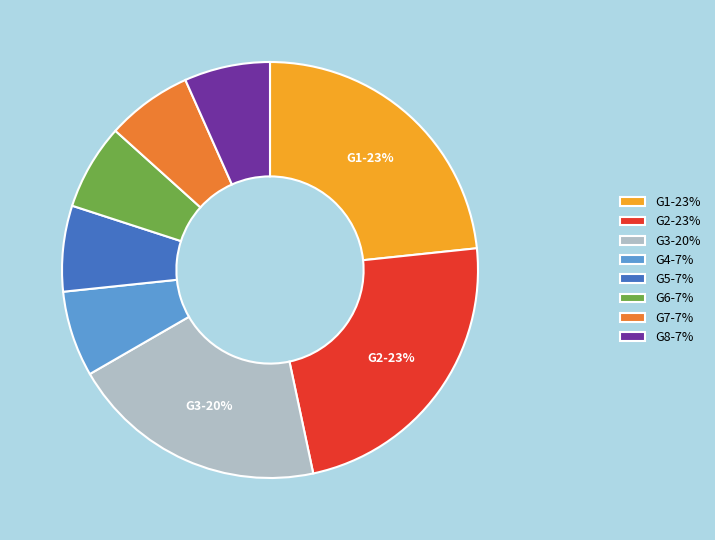

The G3-20% slice represents 20% of the pie. True or false?

True